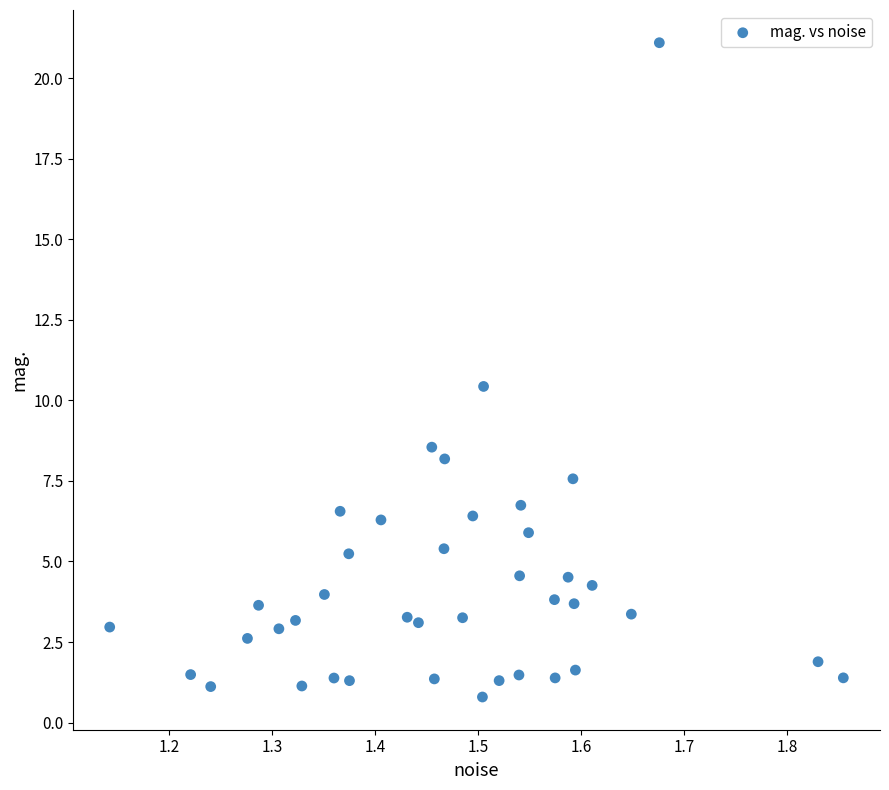

What is the range of Y values (max minus min)?

20.3